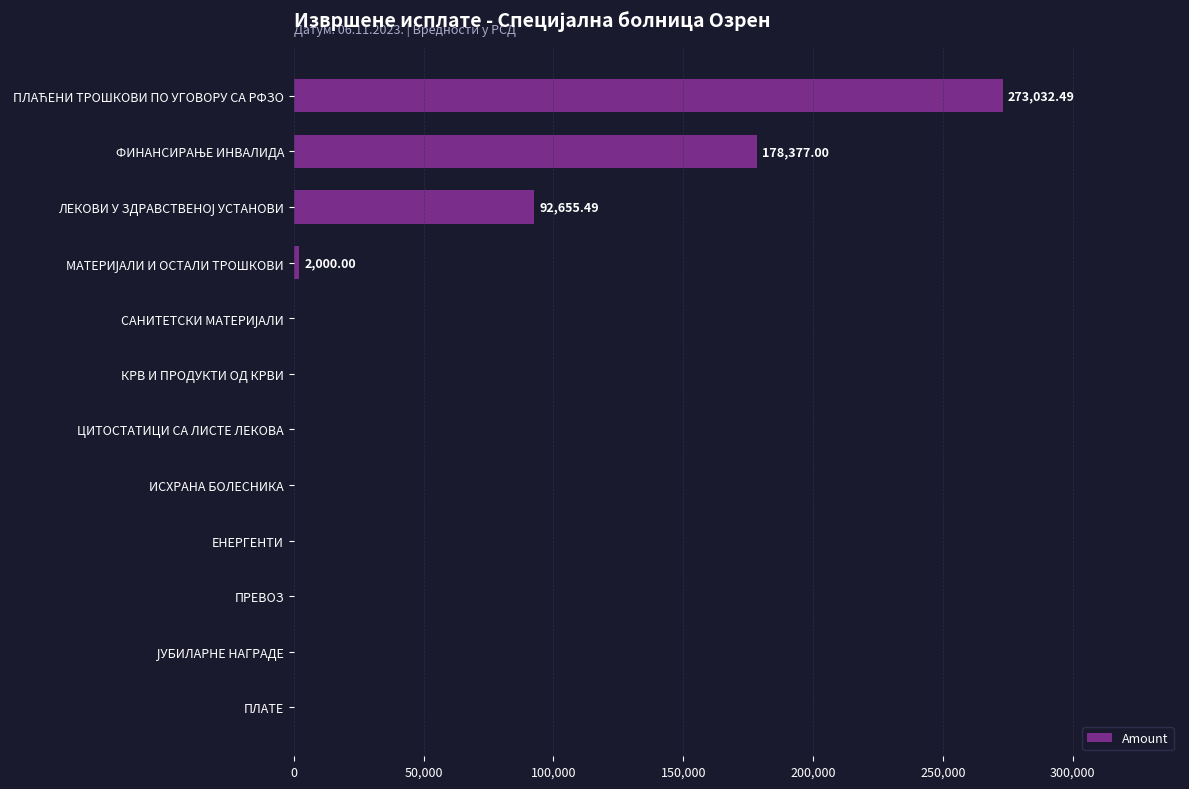

What is the average value?

45505.4